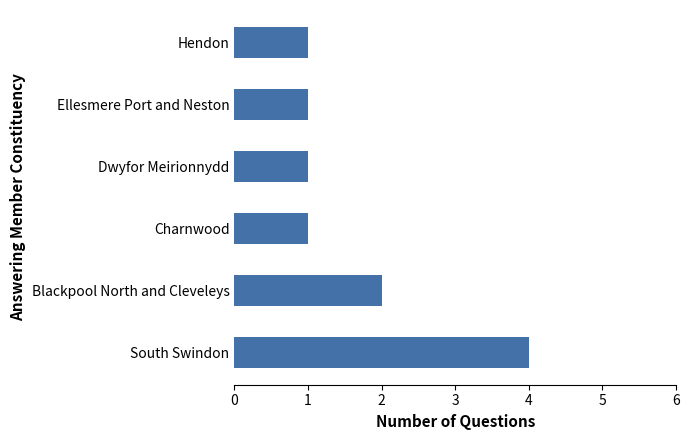

What is the change in value from South Swindon to Dwyfor Meirionnydd?

-3